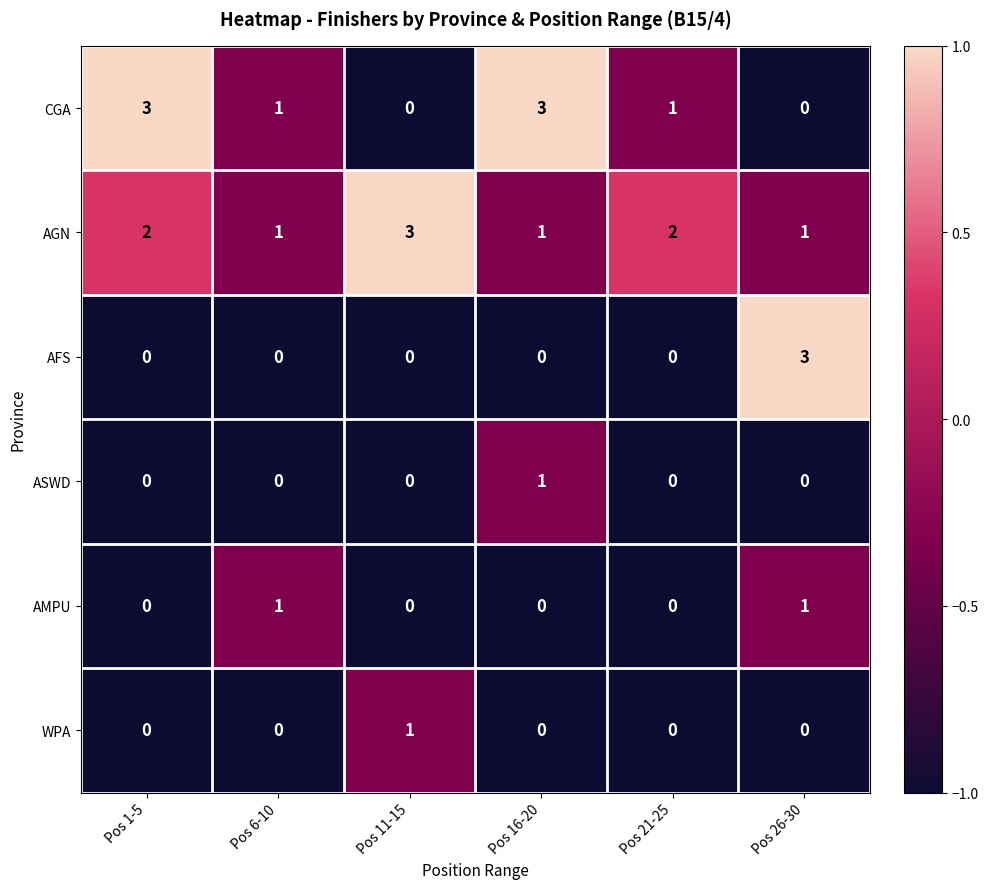

What is the sum of all AGN values?

10